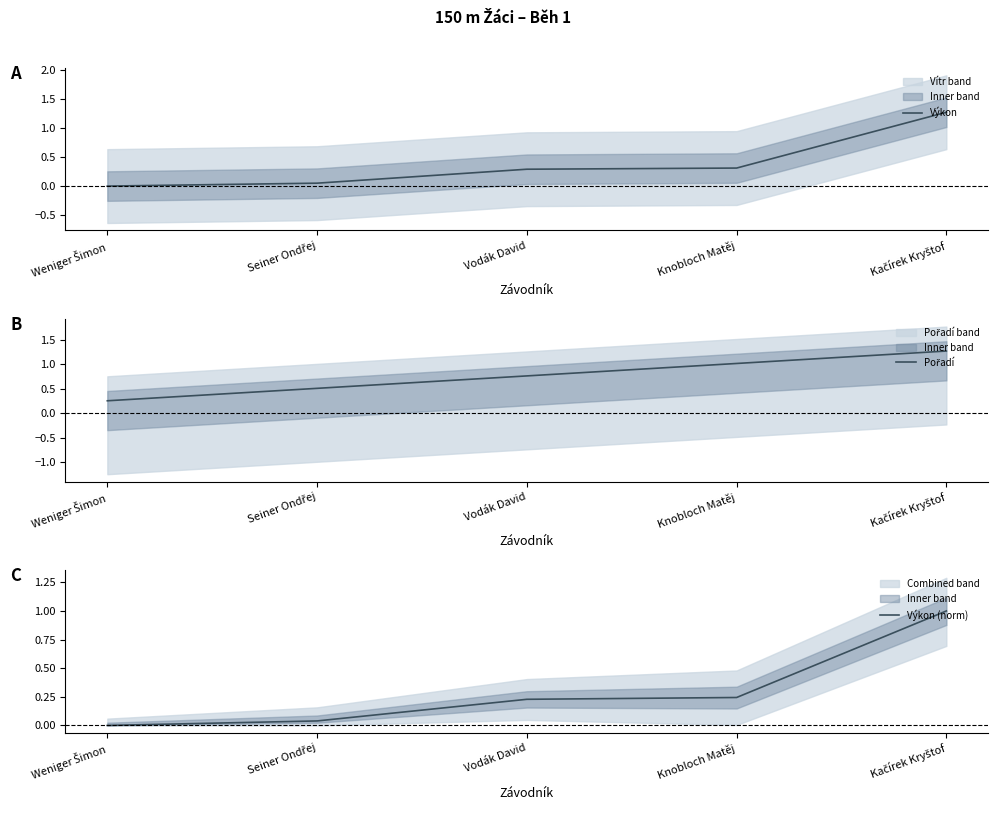

Which series changed the most between Weniger Šimon and Kačírek Kryštof?

Výkon